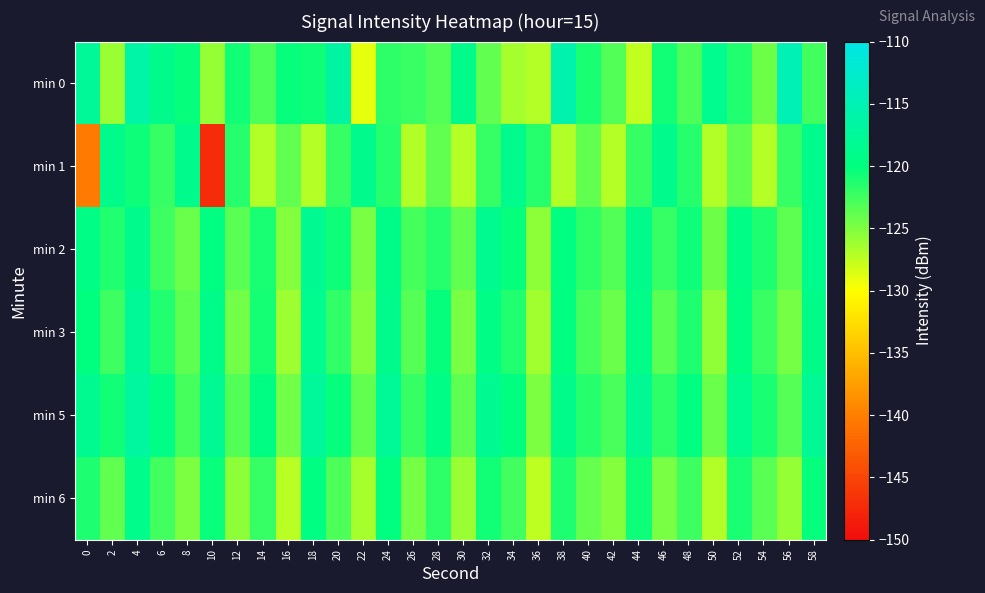

What is the total value across all series at 46?

-731.5